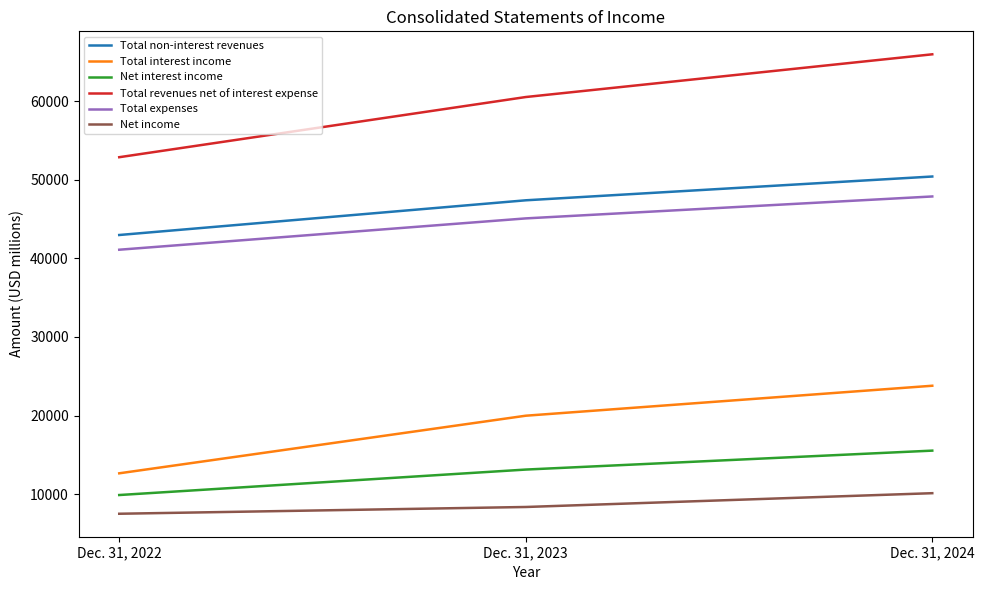

Does the chart have visible grid lines?

No